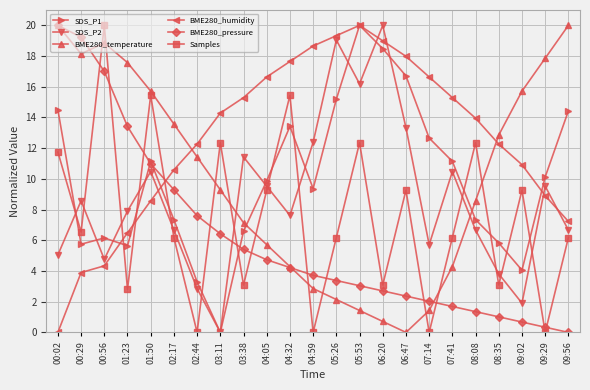

What are all the series names shown in the legend?

SDS_P1, SDS_P2, BME280_temperature, BME280_humidity, BME280_pressure, Samples